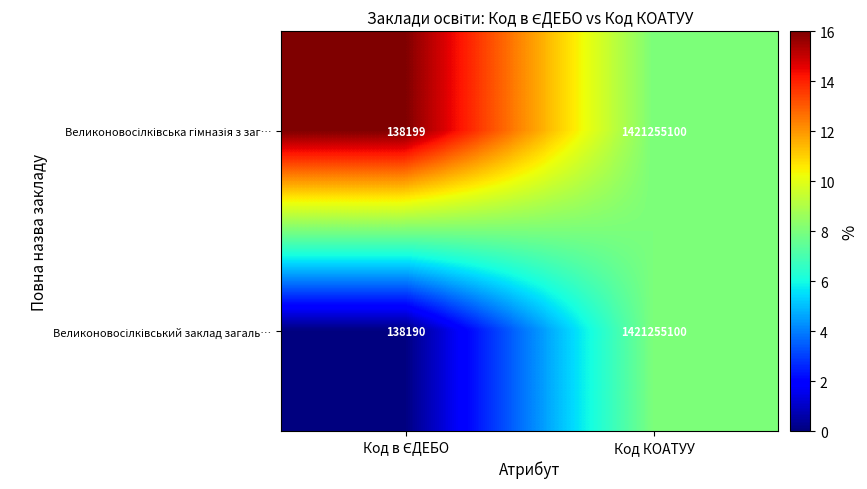

At which category is the sum across all series the highest?

Код КОАТУУ